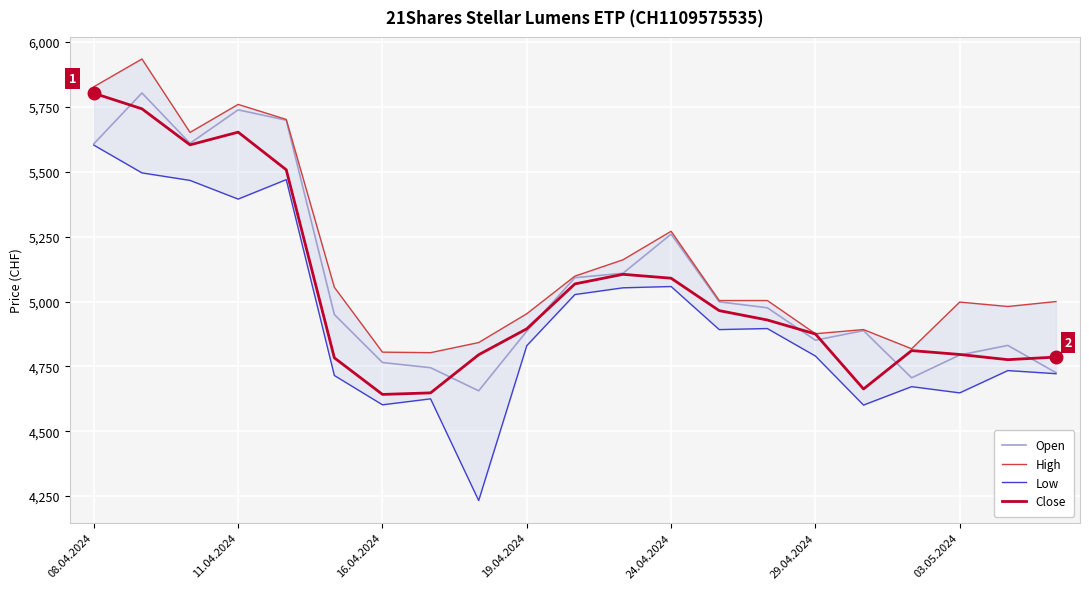

At which label does Close reach its peak?

08.04.2024